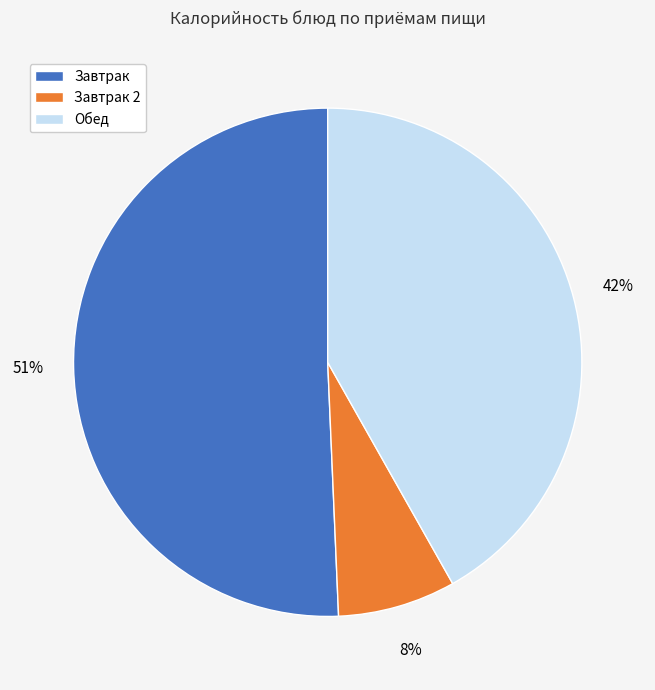

Between Завтрак 2 and Завтрак, which is larger?

Завтрак